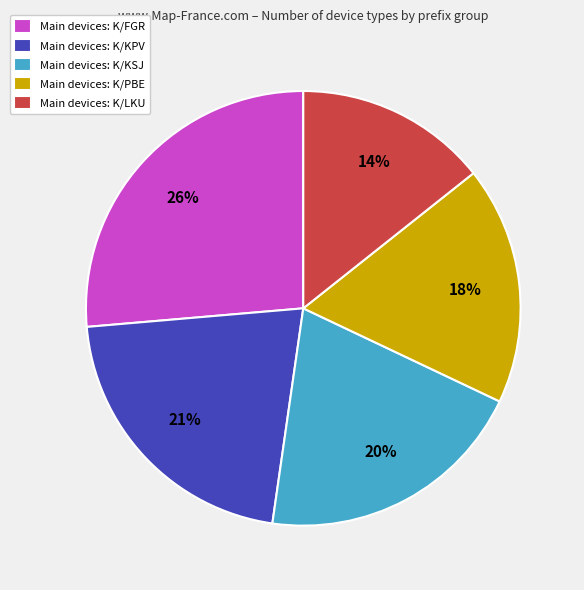

To the nearest percent, what portion does Main devices: K/LKU represent?

14%